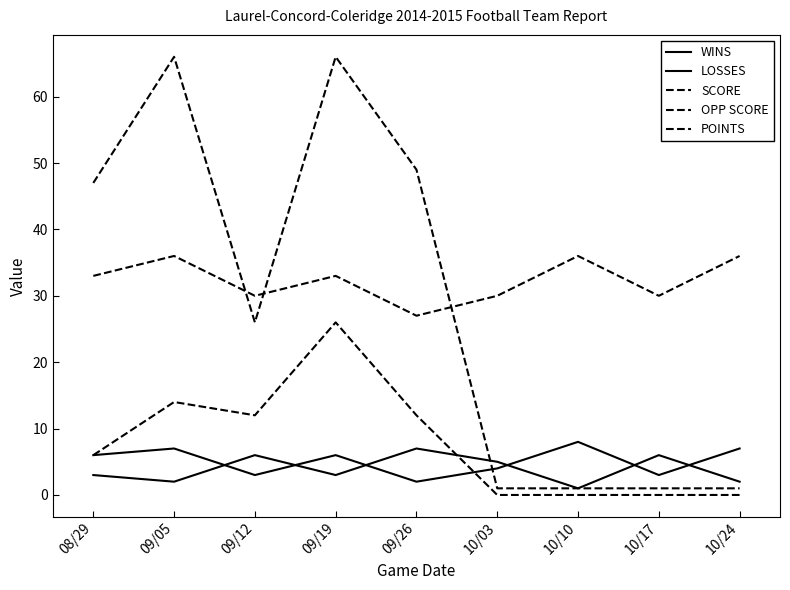

Count the number of categories in the chart.

9